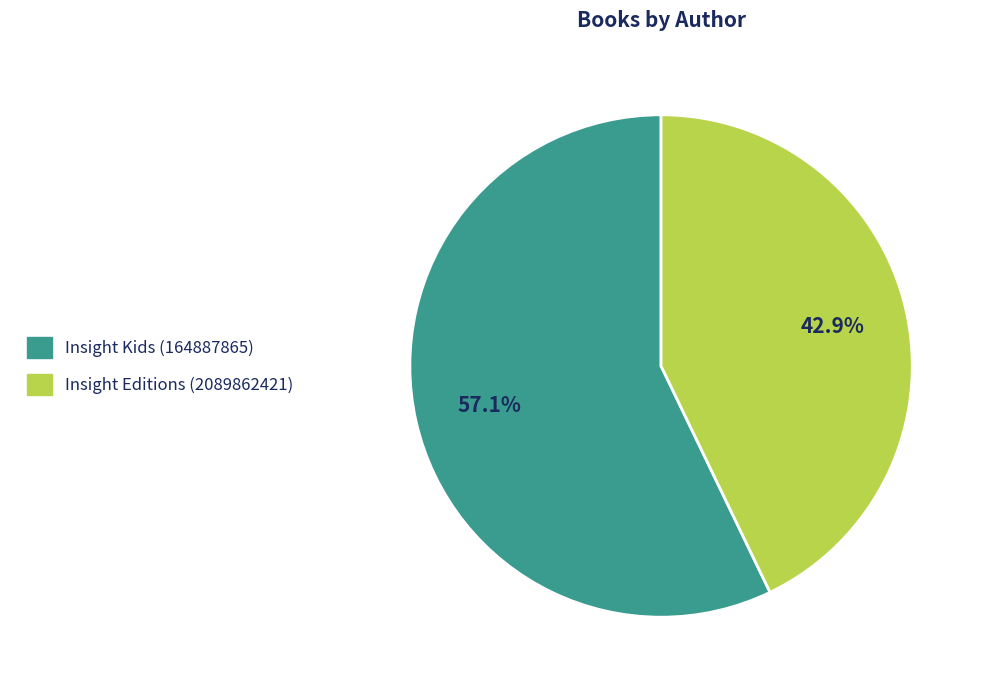

Approximately how many times larger is the value at Insight Kids (164887865) compared to Insight Editions (2089862421)?

1.3